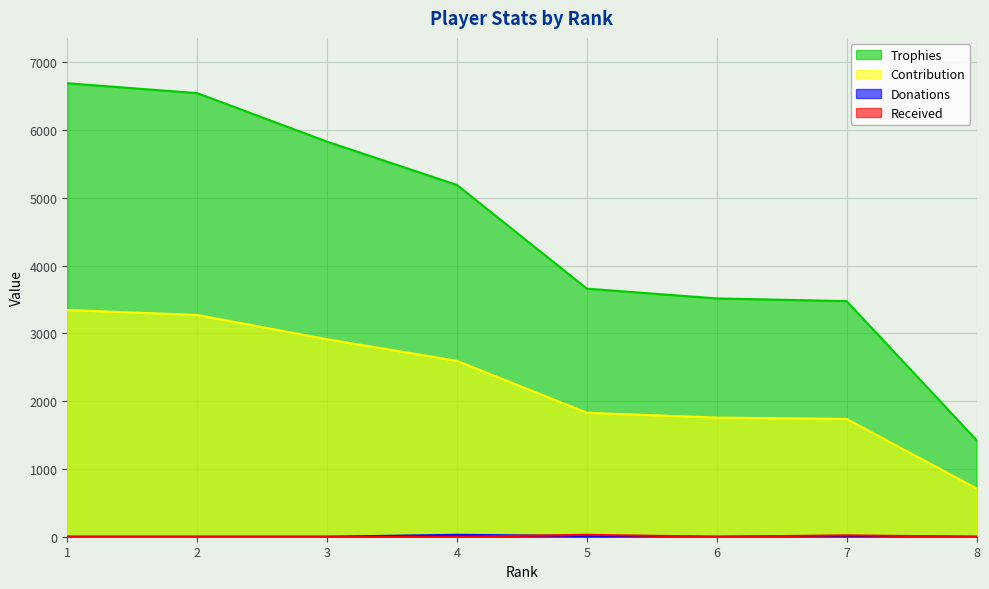

What is the difference between the Contribution values at 6 and 7?

20